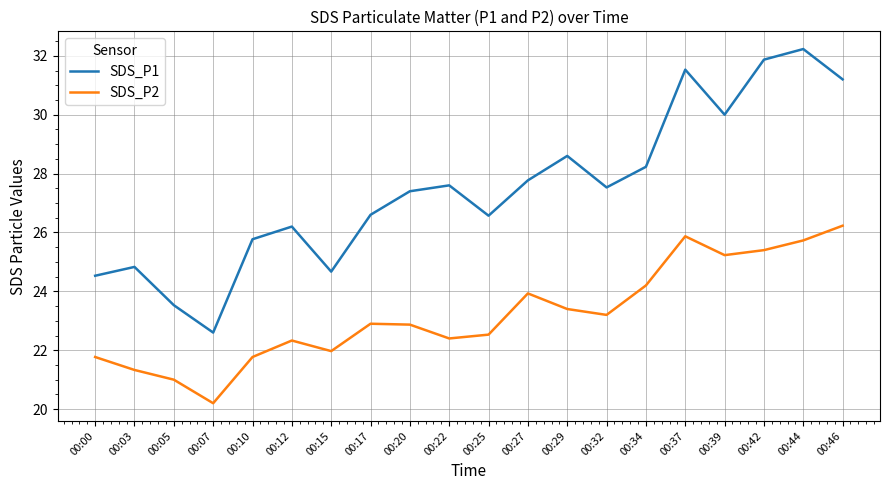

Is the value of SDS_P1 at 00:42 greater than the value of SDS_P2 at 00:20?

Yes